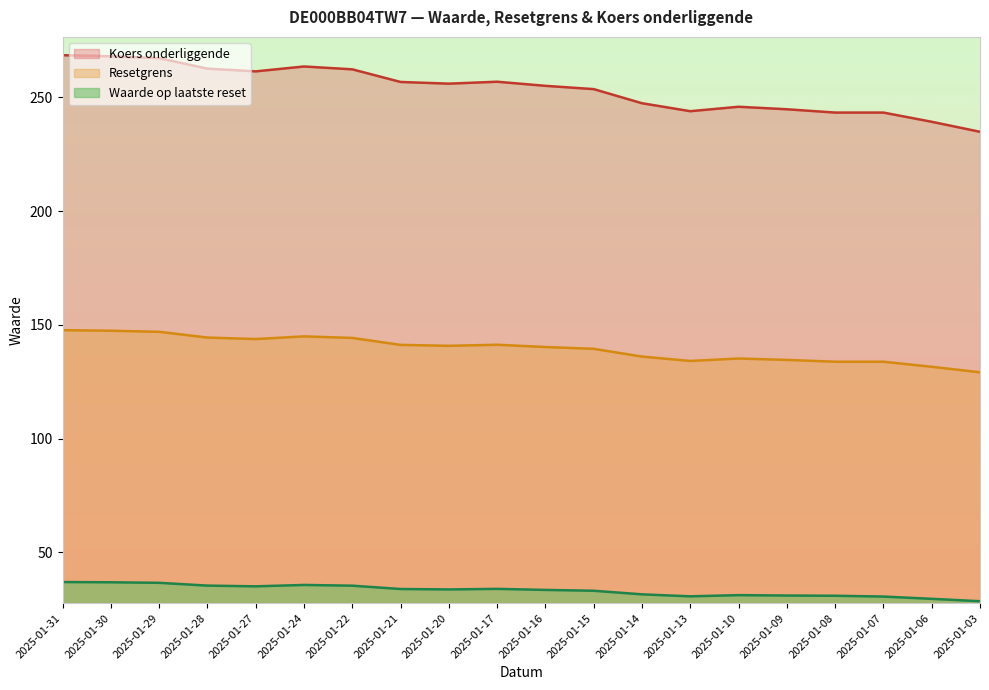

Which has a higher value, 2025-01-13 or 2025-01-31?

2025-01-31